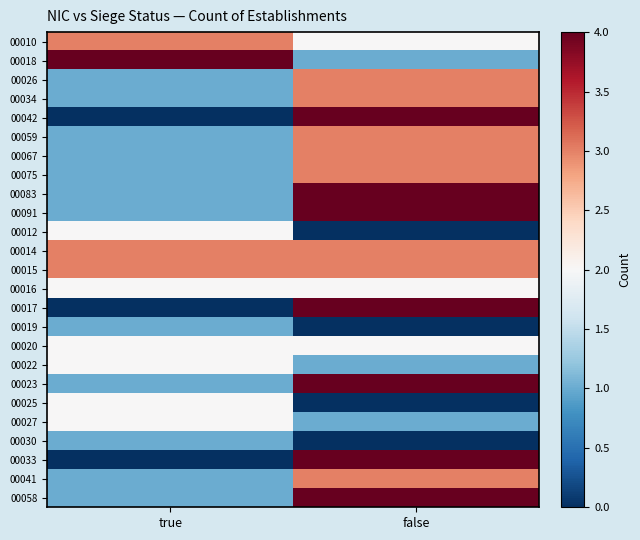

Which series has the largest range (max minus min)?

00042